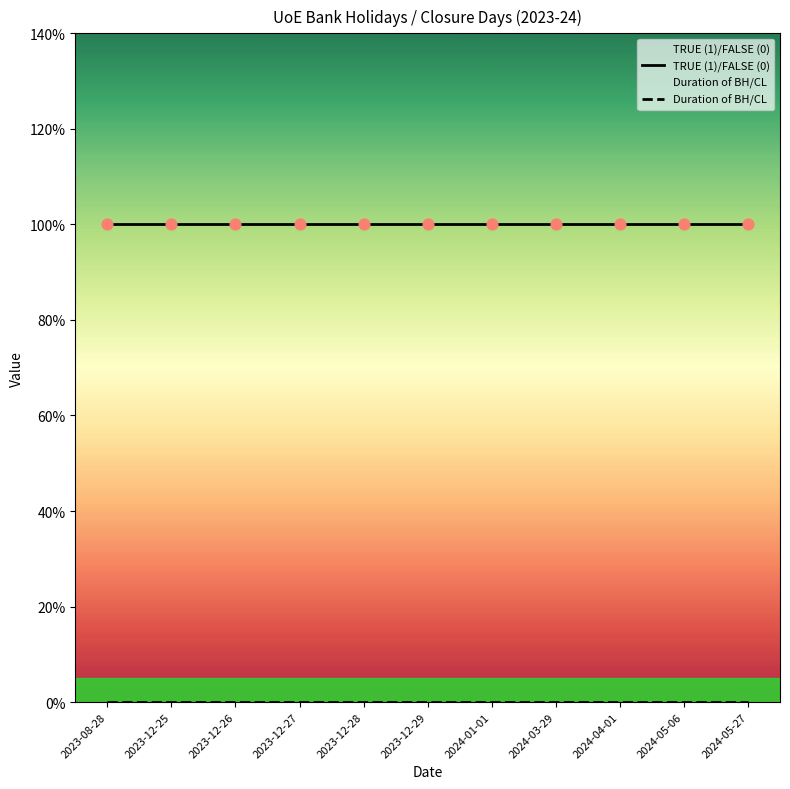

Which series contains the lowest Y value?

Duration of BH/CL